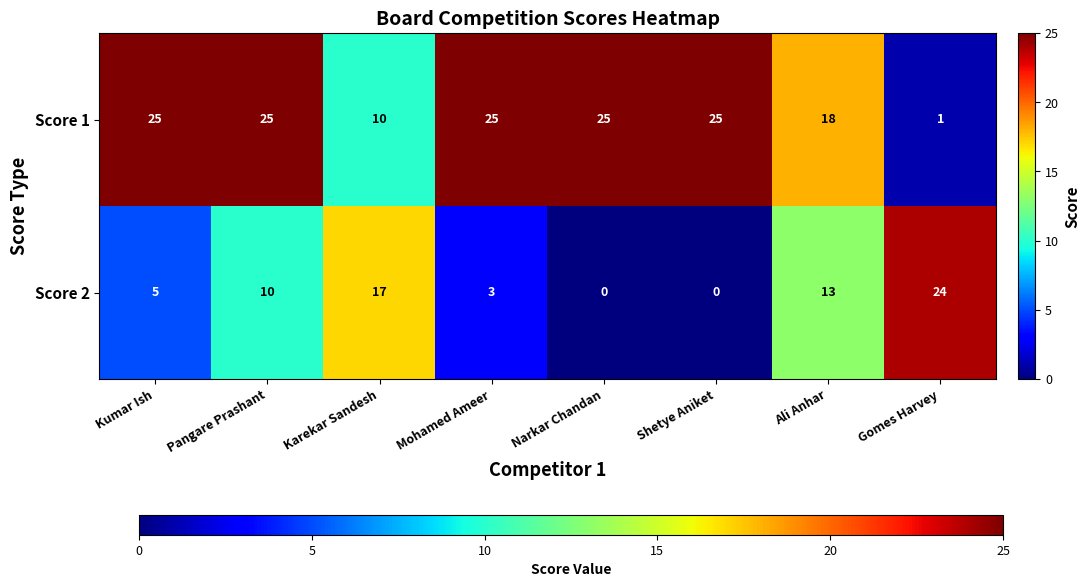

What is the difference between the Score 2 values at Pangare Prashant and Ali Anhar?

3